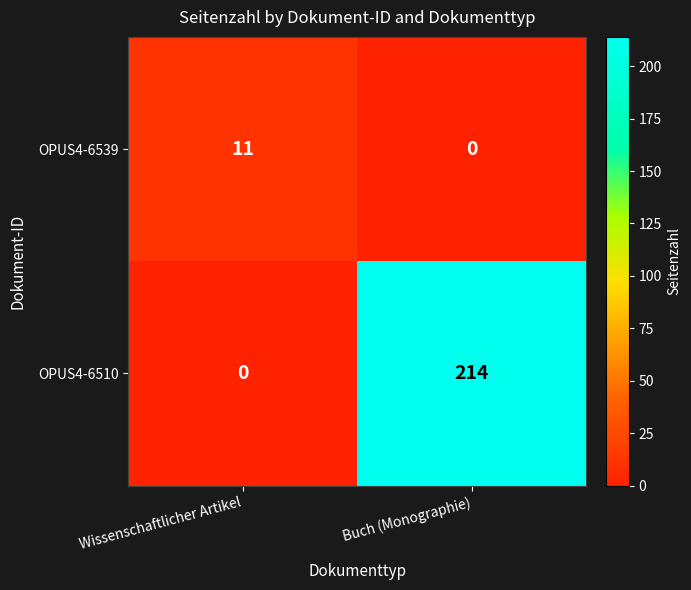

Which label corresponds to the largest value in the chart?

Buch (Monographie)